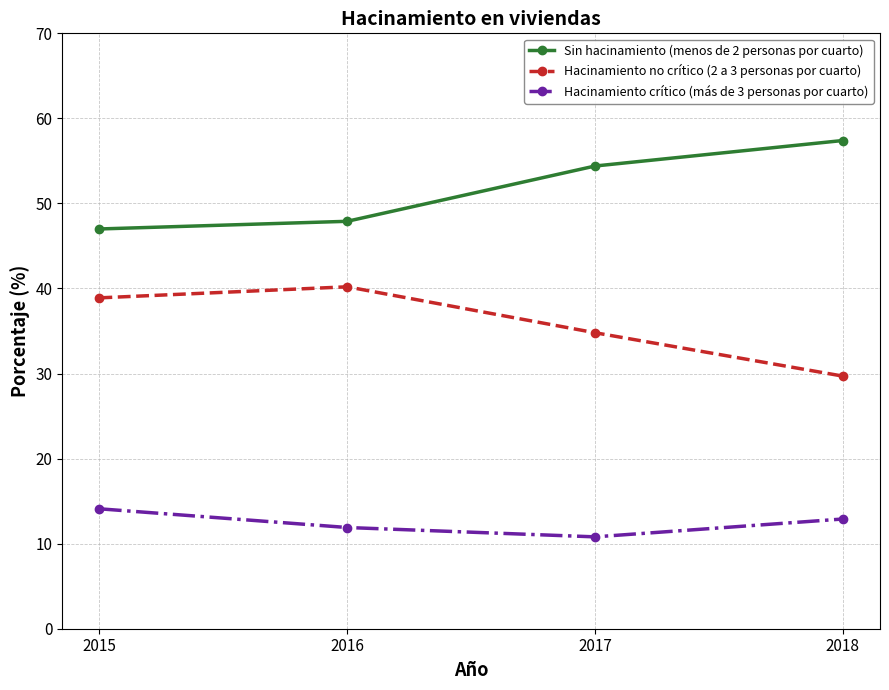

Between 2015 and 2017, which series saw the biggest shift?

Sin hacinamiento (menos de 2 personas por cuarto)